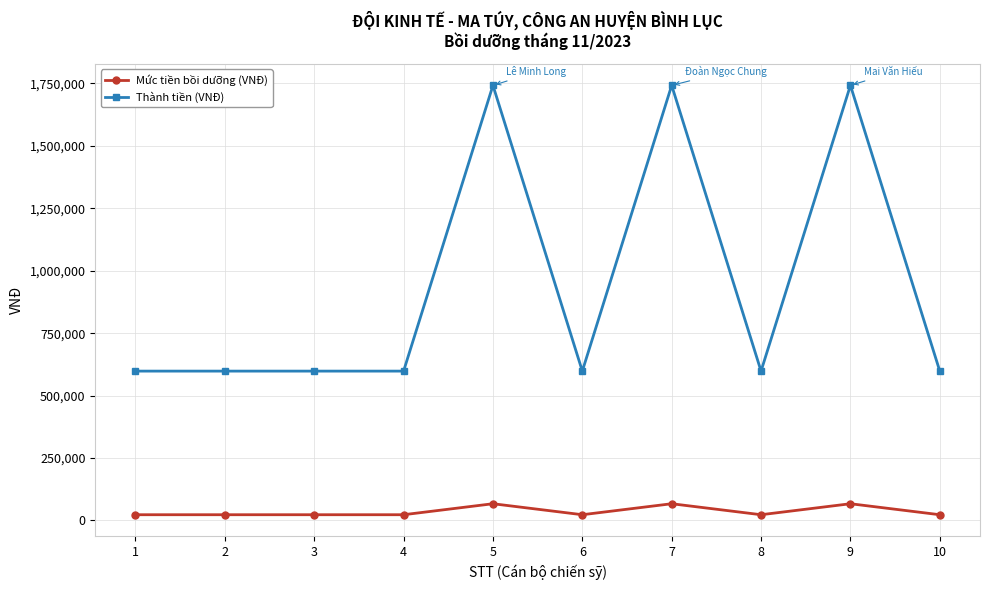

True or false: Thành tiền (VNĐ) and Mức tiền bồi dưỡng (VNĐ) cross at least once.

False